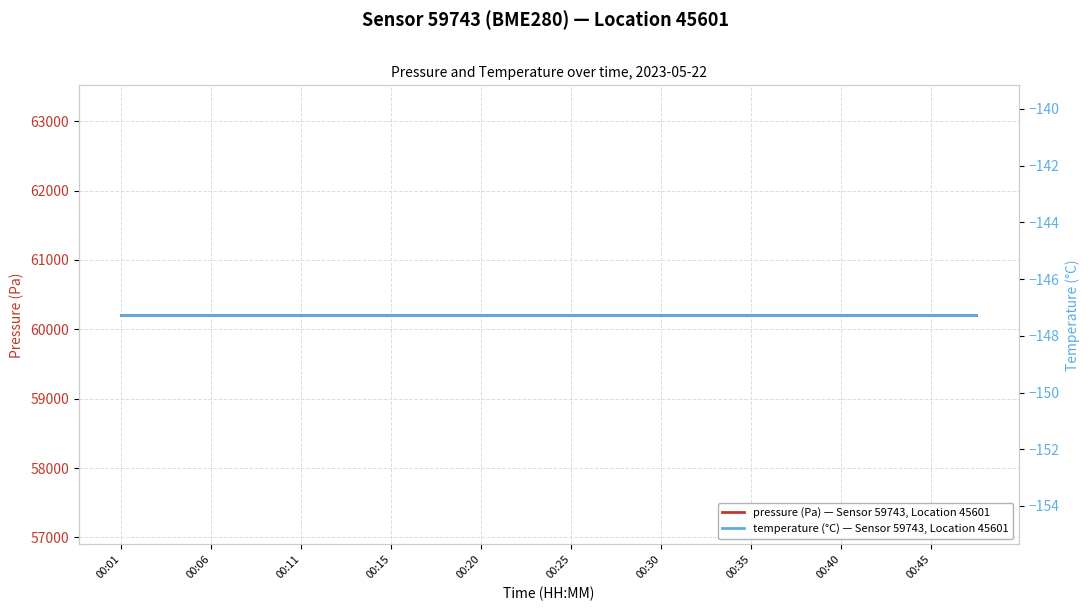

True or false: pressure (Pa) — Sensor 59743, Location 45601 and temperature (°C) — Sensor 59743, Location 45601 intersect in this chart.

False